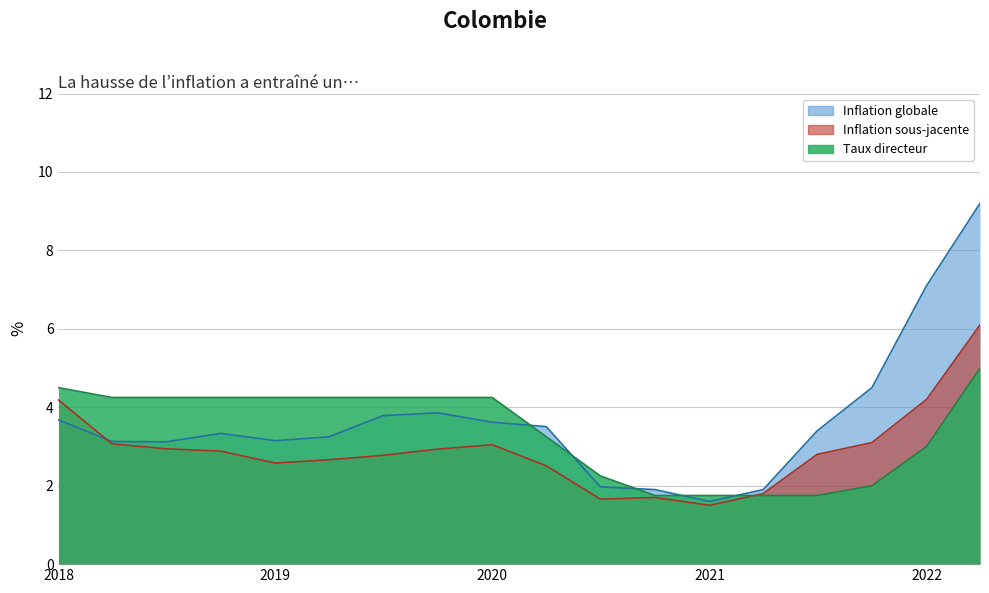

How many lines are shown in the chart?

3